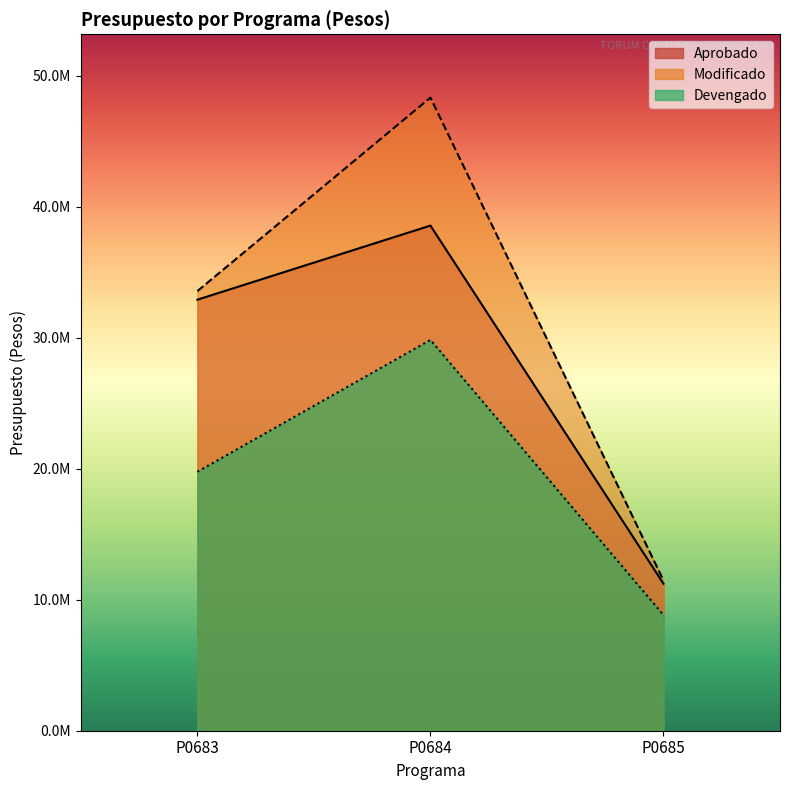

Which category has the highest value in the Devengado series?

P0684